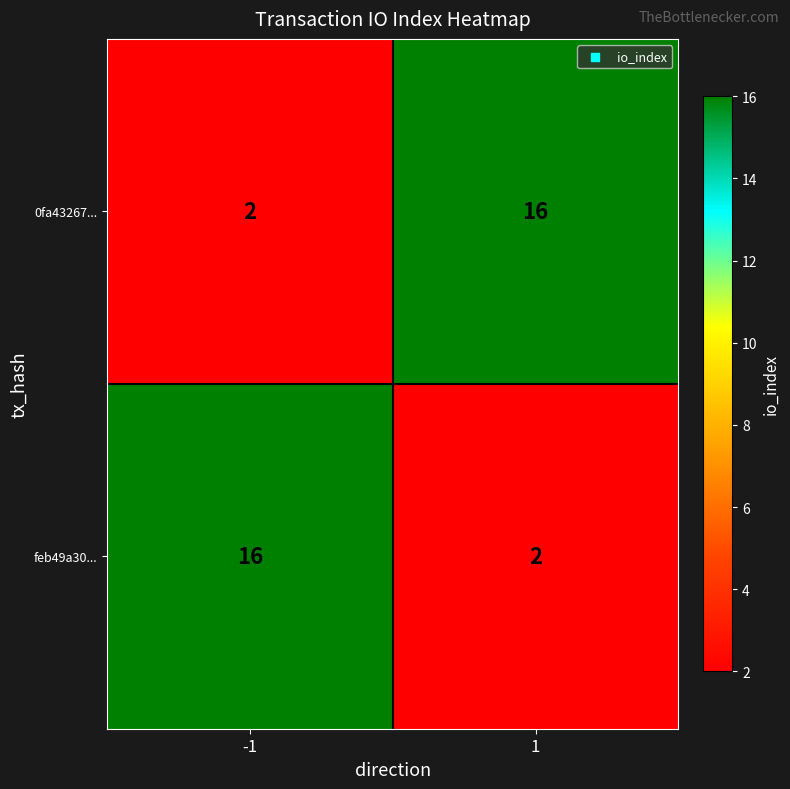

What is the total value across all series at 1?

18